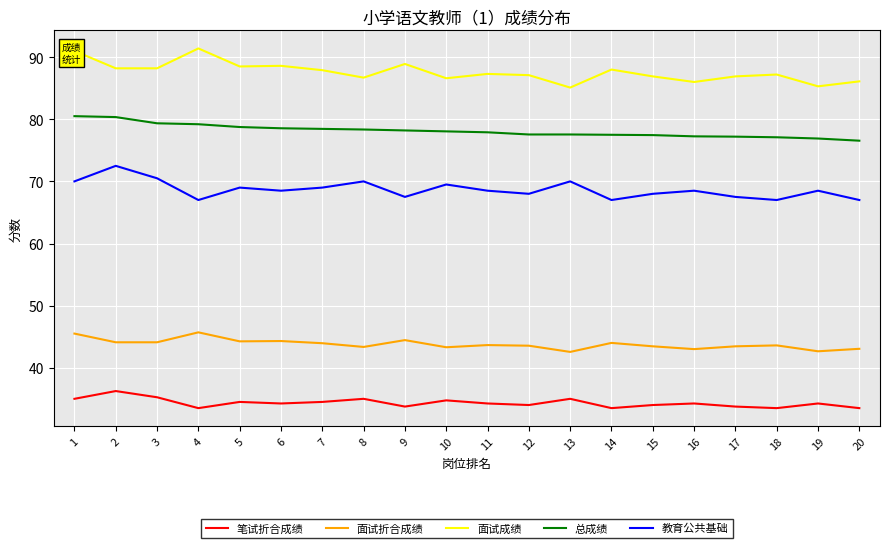

At 10, list the series in order from largest to smallest.

面试成绩, 总成绩, 教育公共基础, 面试折合成绩, 笔试折合成绩